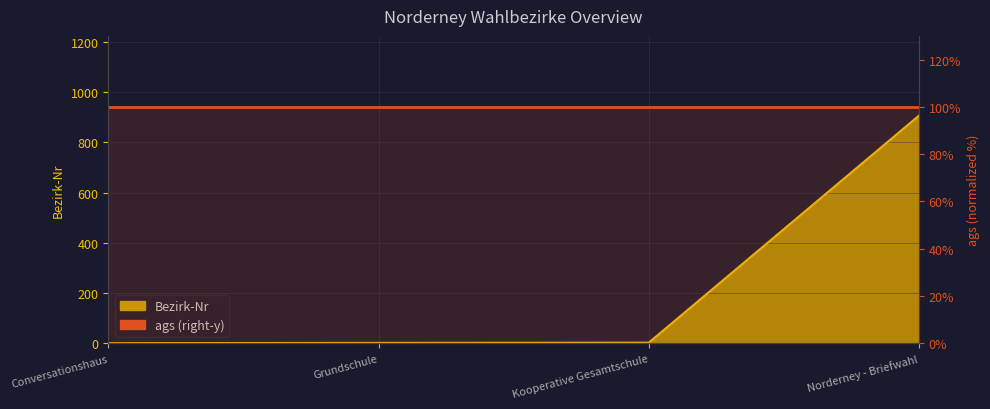

Approximately how many times larger is the value at Conversationshaus compared to Grundschule?

0.5